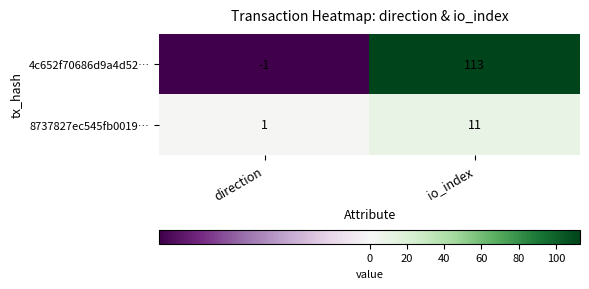

The value of 8737827ec545fb0019… at io_index is 2. True or false?

False